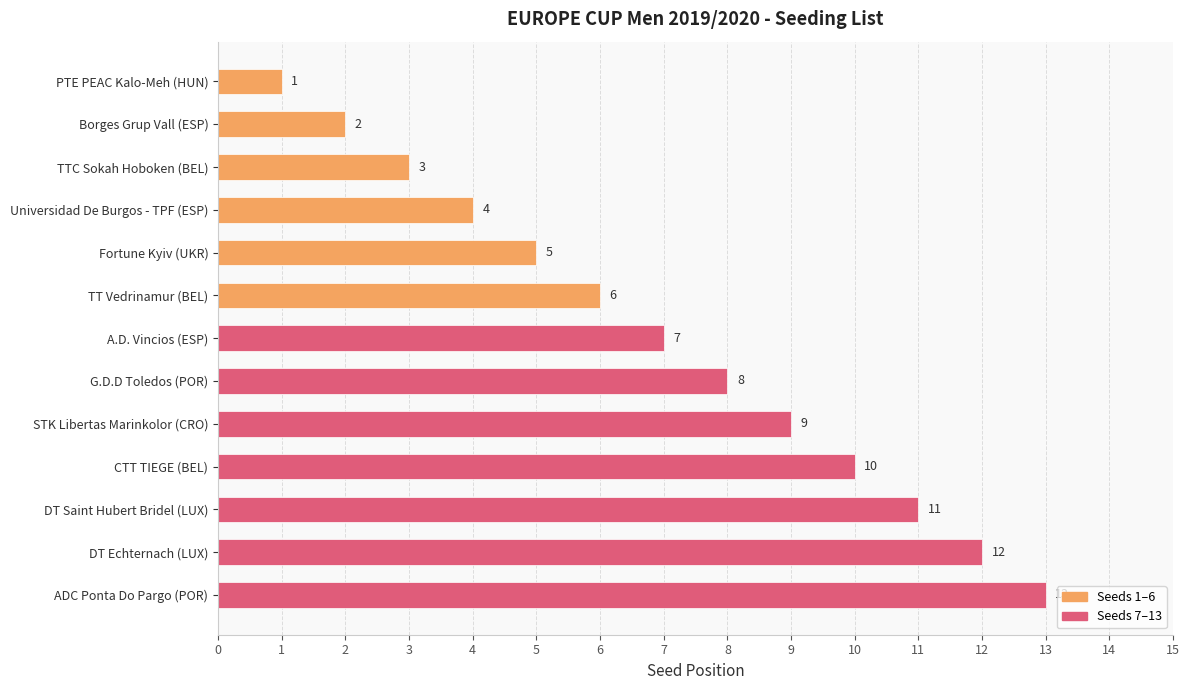

Where is the data nearest to the value 7?

A.D. Vincios (ESP)